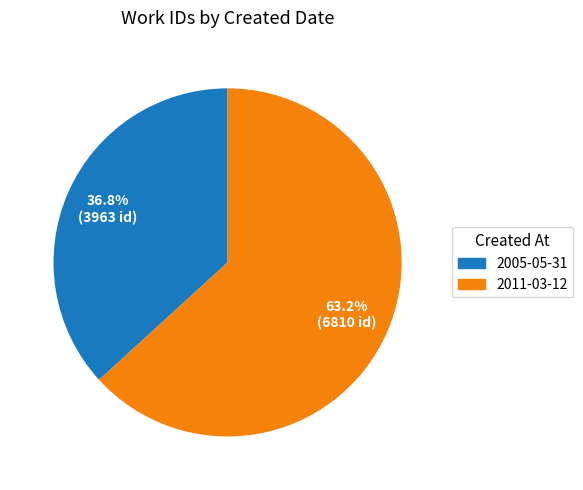

To the nearest percent, what percentage of the pie is 2005-05-31?

37%